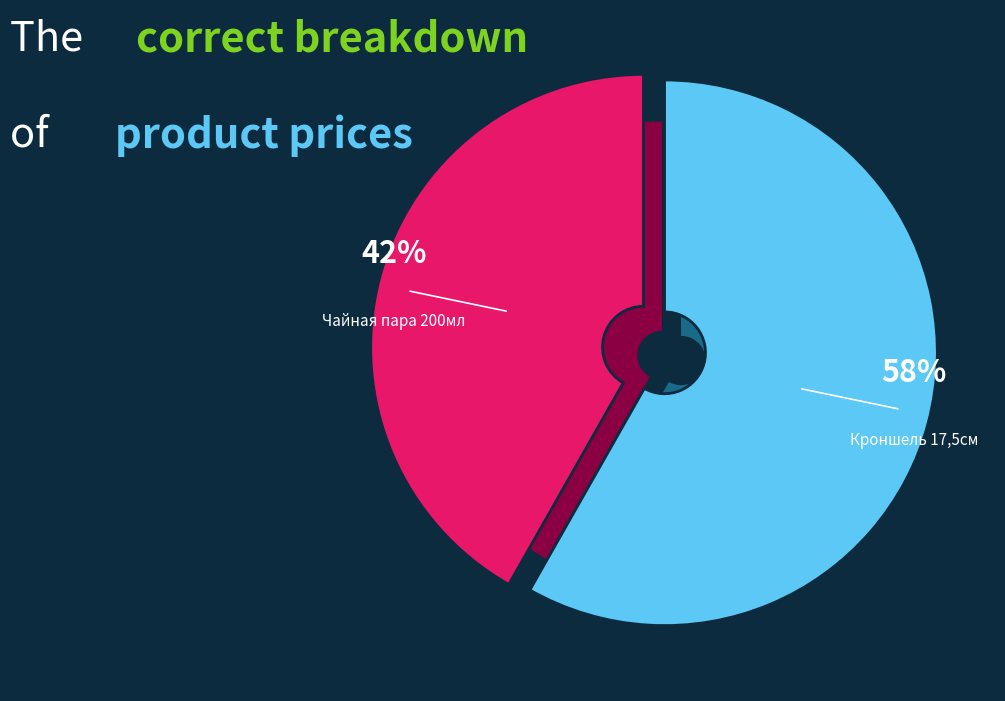

Does any single category account for the majority?

Yes